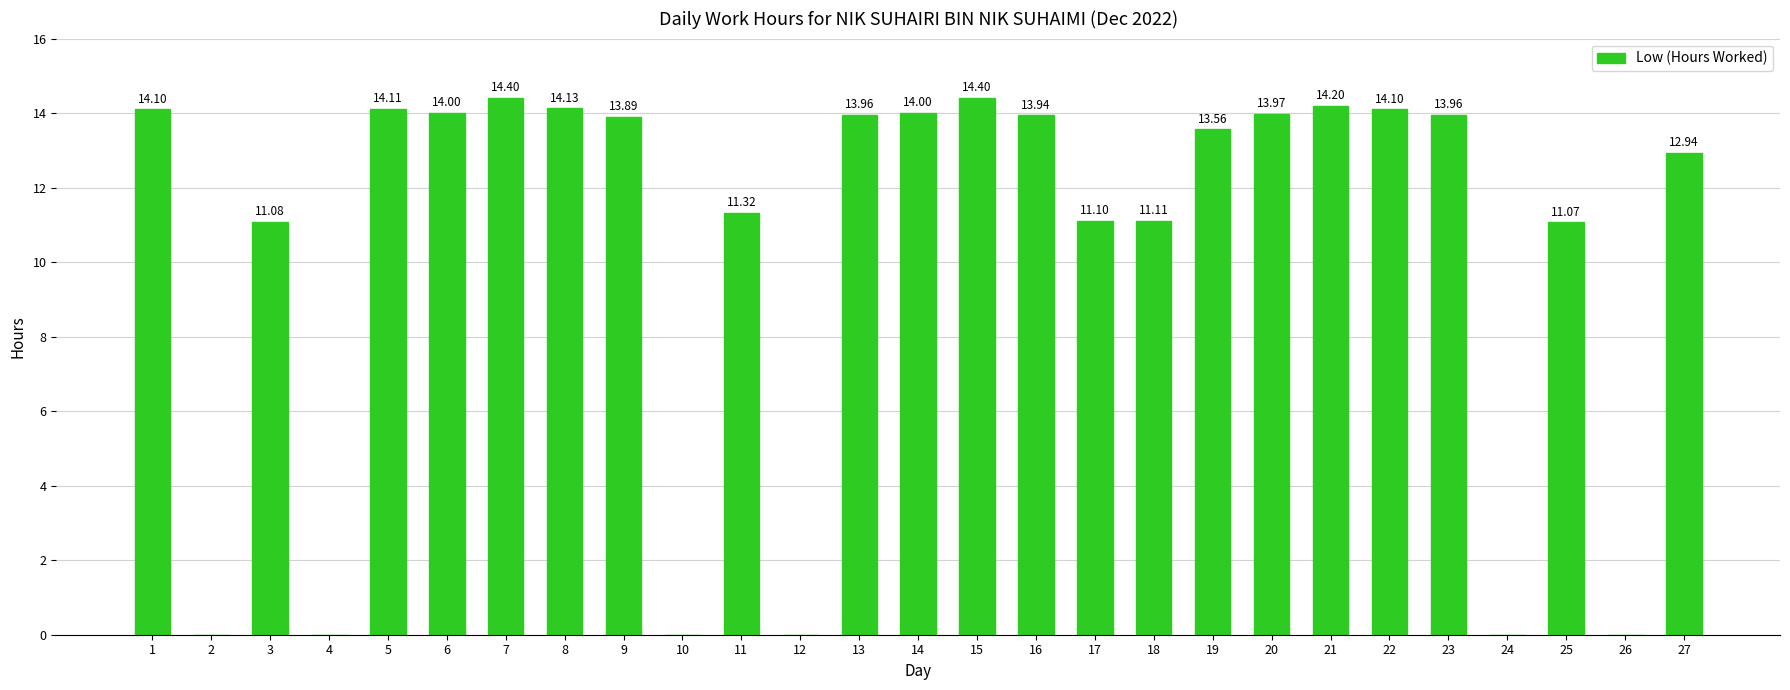

Is it true that the value at 27 is 12.9?

True